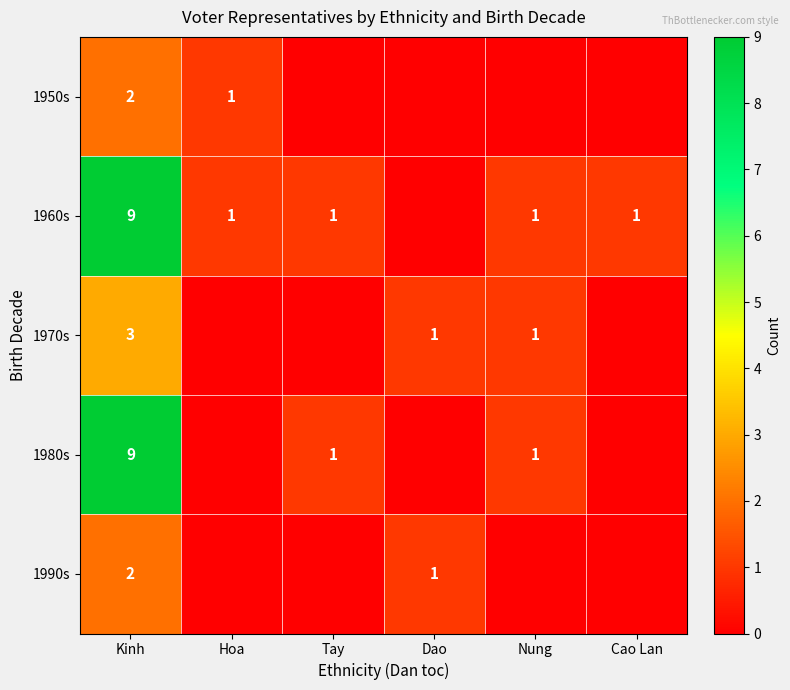

How many series are shown in this chart?

5